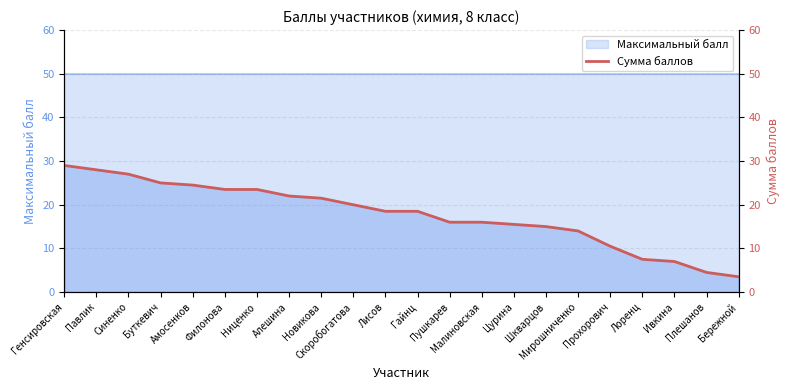

True or false: the data shows 28.0 at Павлик.

True